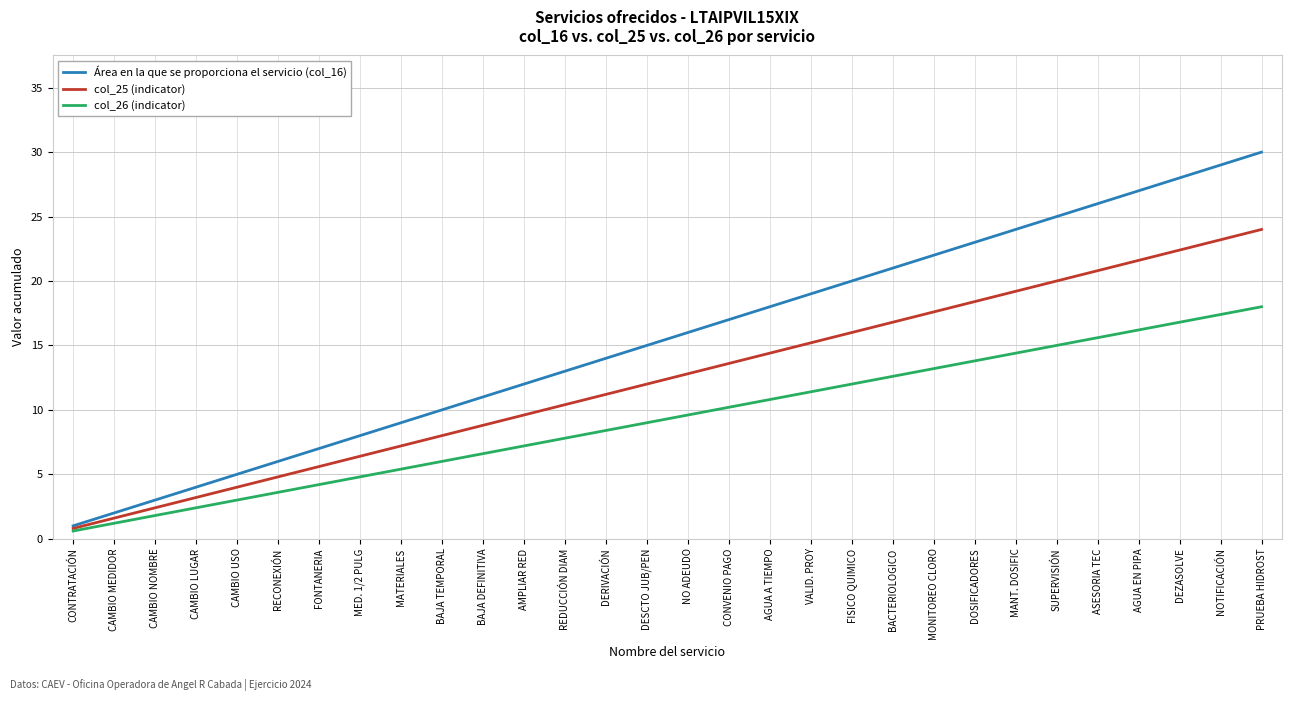

What is the sum of the Área en la que se proporciona el servicio (col_16) values at NOTIFICACIÓN and CAMBIO LUGAR?

33.0